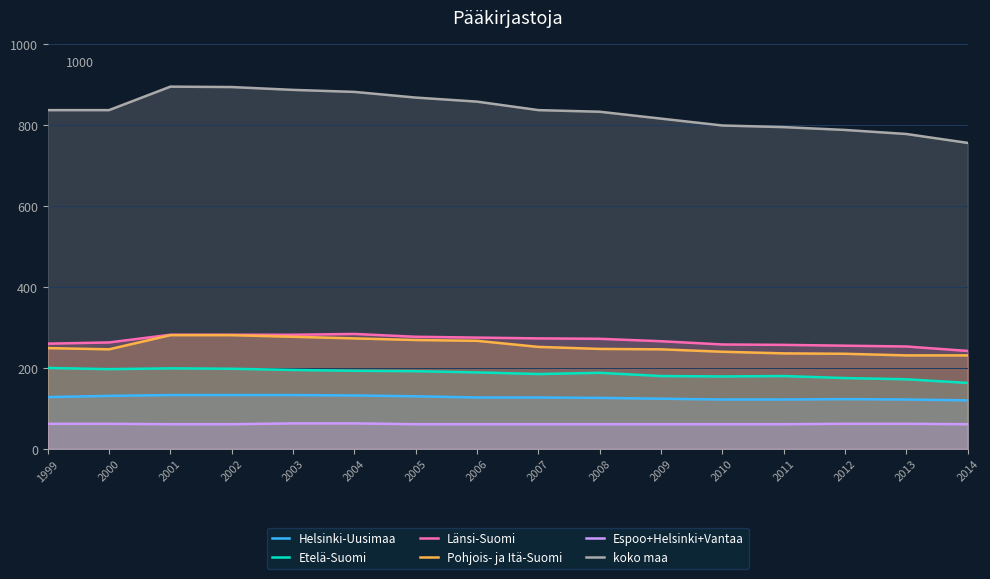

Reading right to left, transcribe all the data shown in this chart.

Helsinki-Uusimaa: 2014=120	2013=122	2012=123	2011=122	2010=122	2009=124	2008=126	2007=127	2006=127	2005=130	2004=132	2003=133	2002=133	2001=133	2000=131	1999=128
Etelä-Suomi: 2014=163	2013=172	2012=175	2011=180	2010=179	2009=180	2008=188	2007=185	2006=189	2005=192	2004=193	2003=195	2002=198	2001=199	2000=197	1999=200
Länsi-Suomi: 2014=242	2013=253	2012=255	2011=257	2010=258	2009=266	2008=272	2007=273	2006=275	2005=277	2004=284	2003=282	2002=282	2001=282	2000=263	1999=260
Pohjois- ja Itä-Suomi: 2014=231	2013=231	2012=235	2011=236	2010=240	2009=246	2008=247	2007=252	2006=267	2005=269	2004=273	2003=277	2002=281	2001=281	2000=246	1999=249
Espoo+Helsinki+Vantaa: 2014=61	2013=62	2012=62	2011=61	2010=61	2009=61	2008=61	2007=61	2006=61	2005=61	2004=63	2003=63	2002=61	2001=61	2000=62	1999=62
koko maa: 2014=756	2013=778	2012=788	2011=795	2010=799	2009=816	2008=833	2007=837	2006=858	2005=868	2004=882	2003=887	2002=894	2001=895	2000=837	1999=837